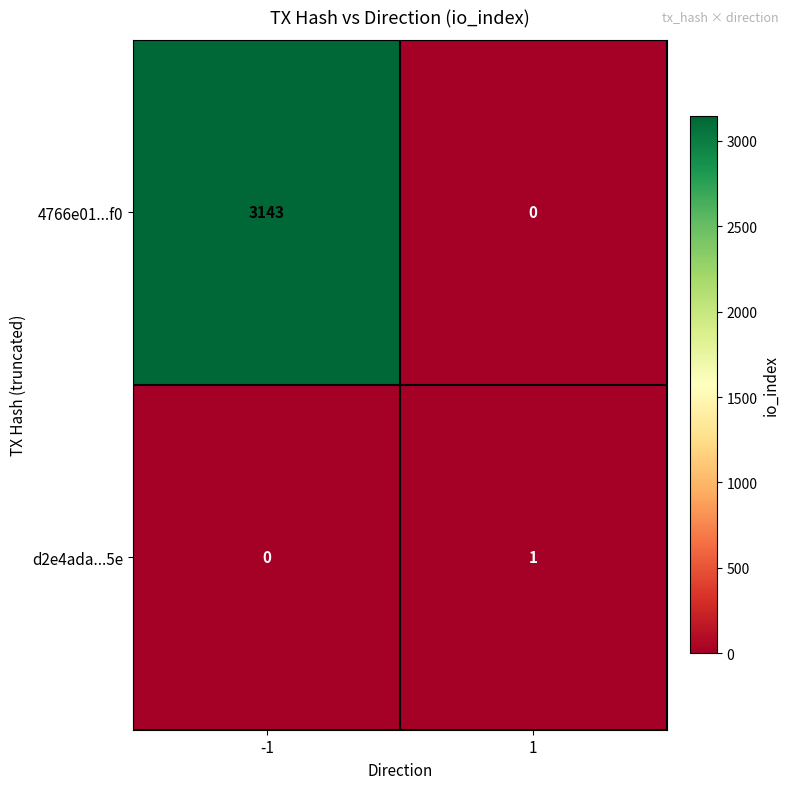

What is the total value across all series at 1?

1